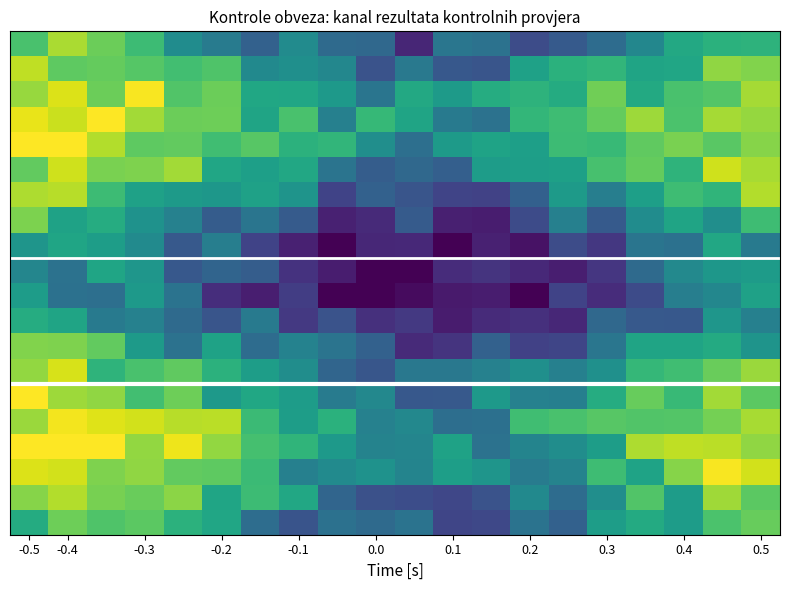

How many categories are shown in the chart?

20